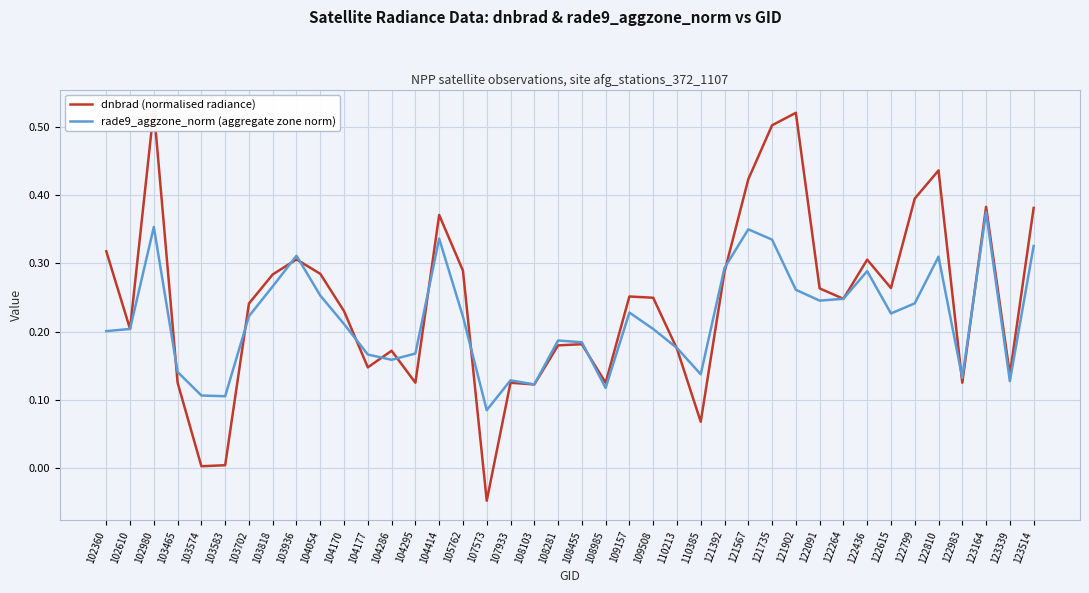

What is the sum of the dnbrad (normalised radiance) values at 102610 and 121392?

0.5